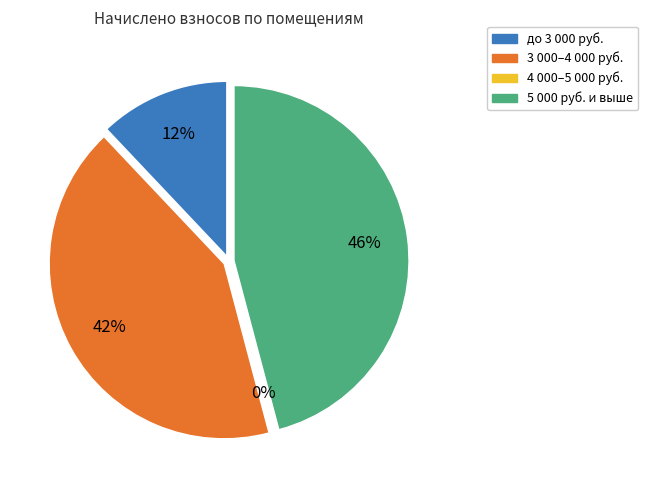

Does any single category account for the majority?

No